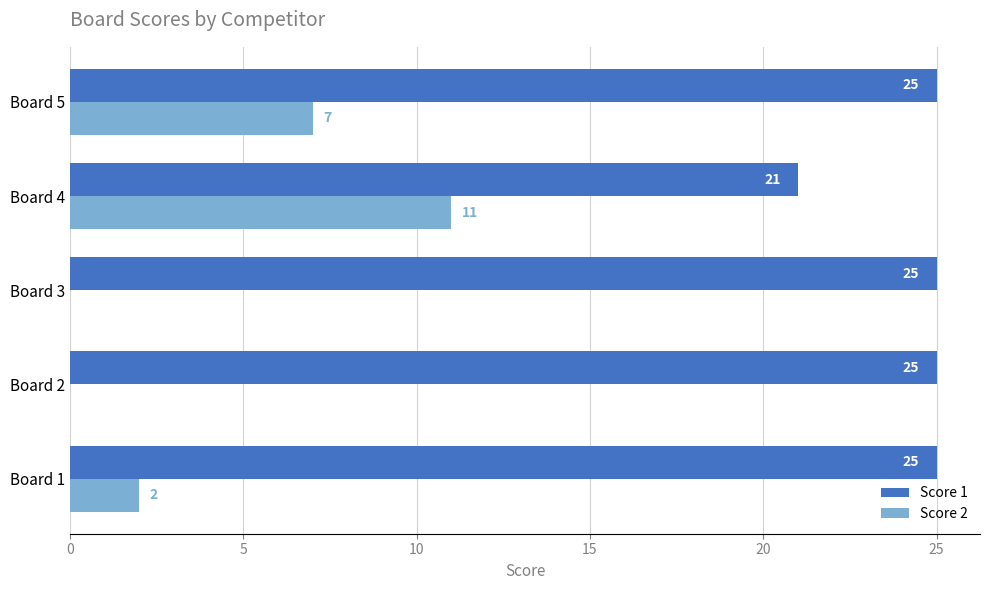

What is the sum of all Score 2 values?

20